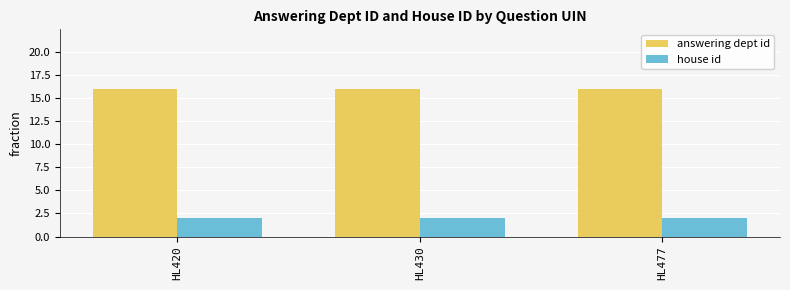

The value of answering dept id at HL420 is 10. True or false?

False